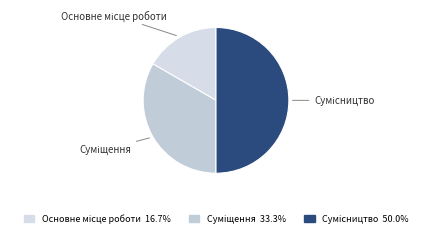

How many segments does this pie chart have?

3